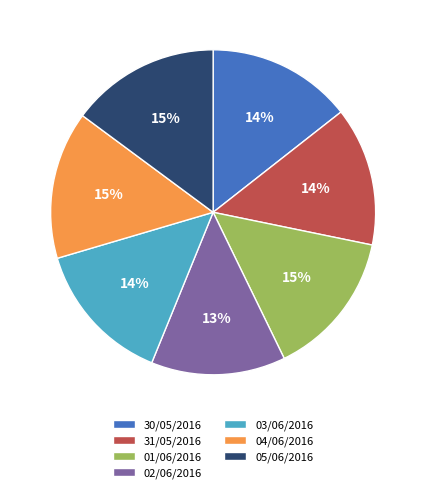

Is 31/05/2016 the majority of the pie?

No